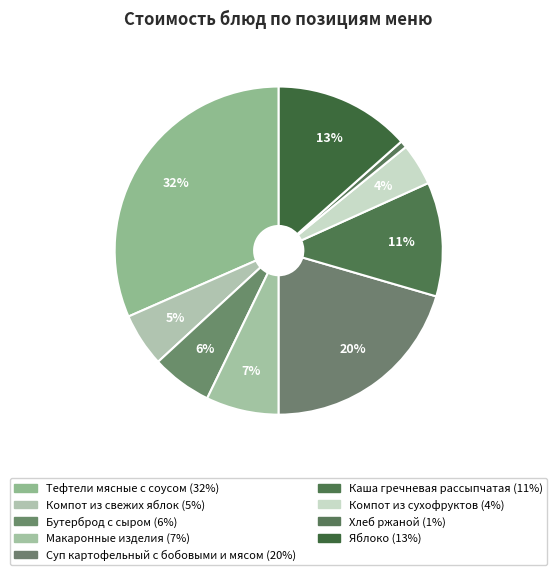

What percentage is NOT represented by Хлеб ржаной?

99.3%